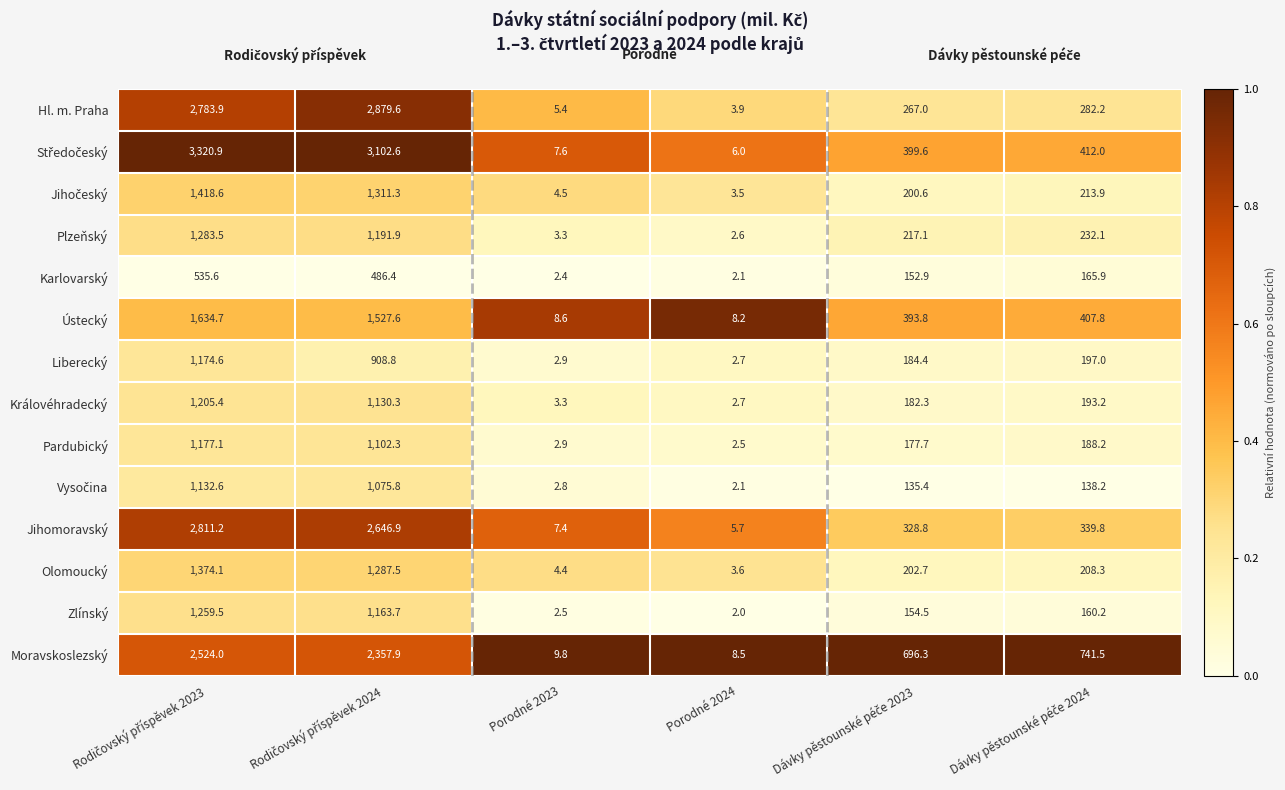

Which category has the lowest value across all series?

Porodné 2024